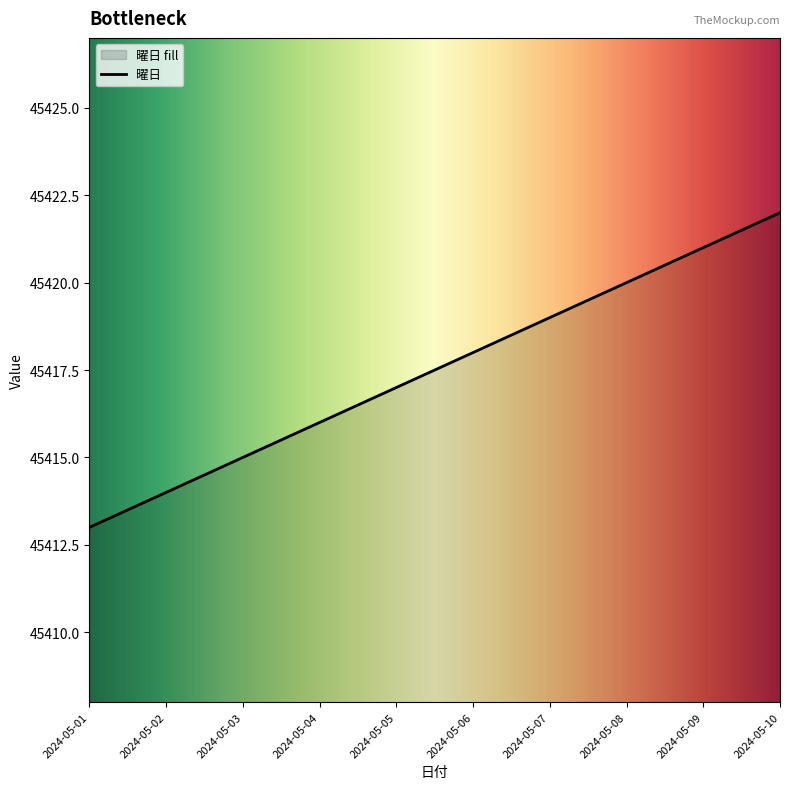

True or false: the data has more than 1 interior local peaks.

False